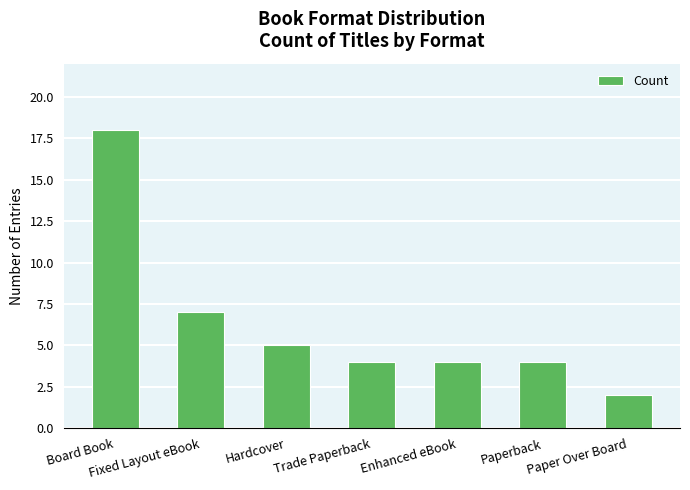

Where is the data nearest to the value 10?

Fixed Layout eBook